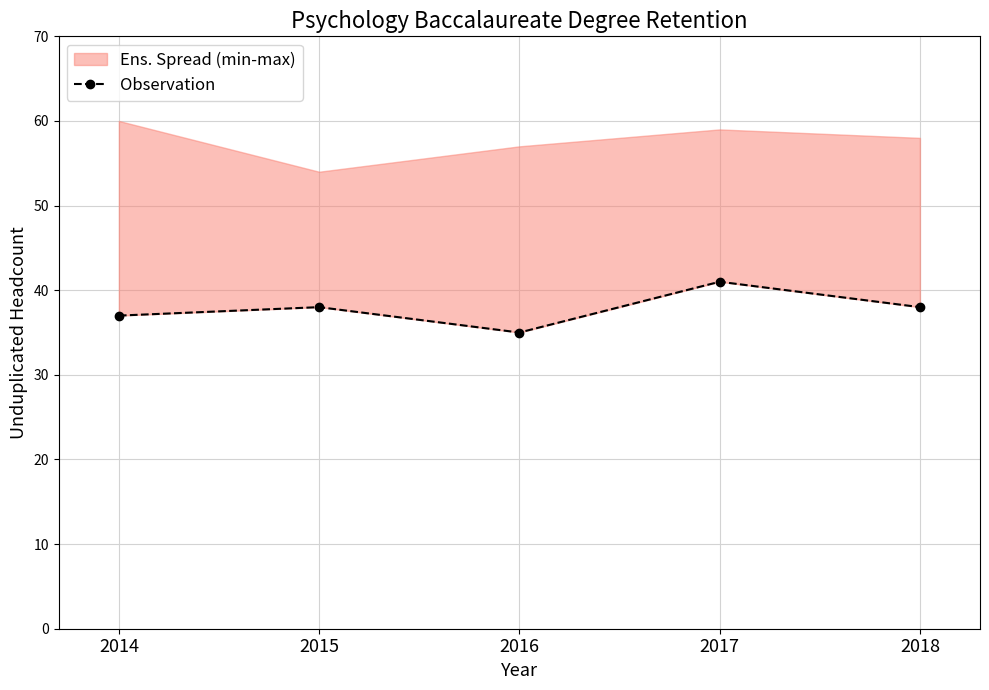

What is the value of the 4th point from the left?

41